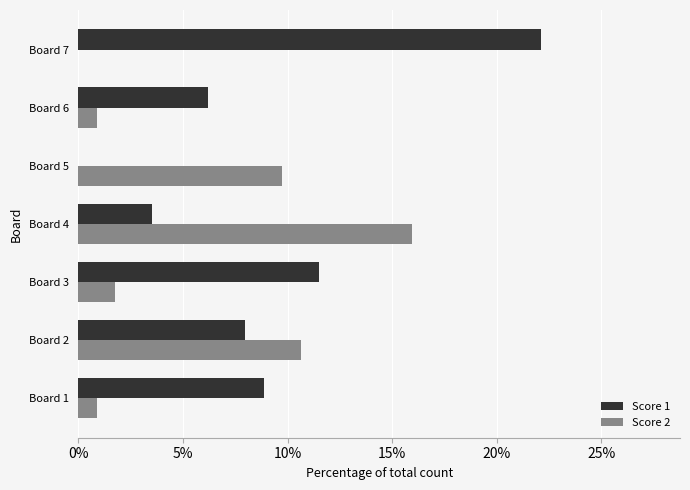

The value of Score 2 at Board 2 is 4.7. True or false?

False